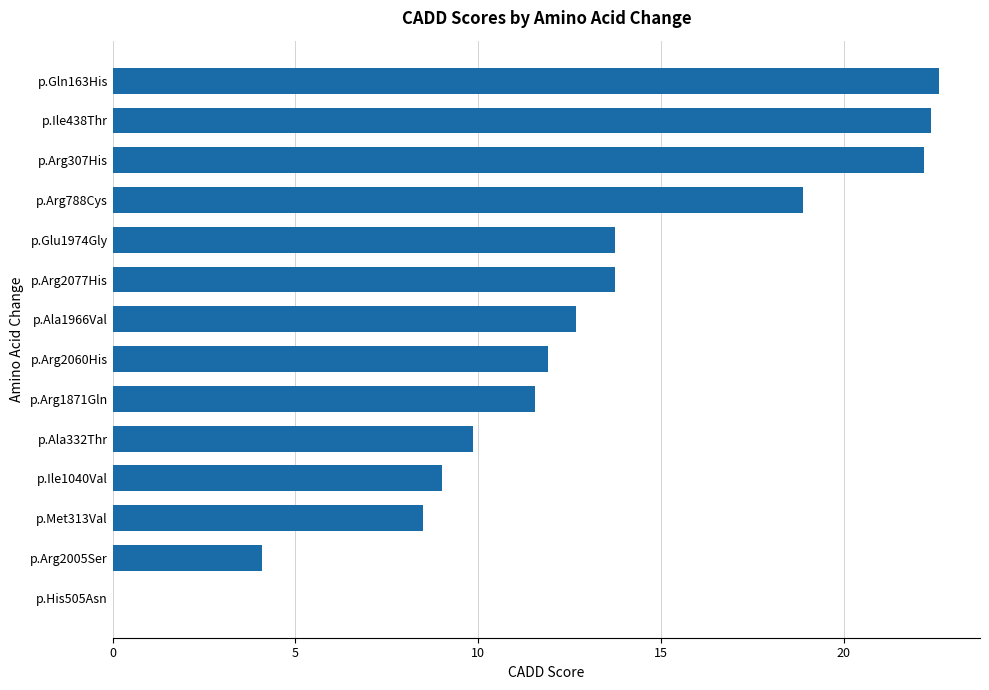

Between p.Glu1974Gly and p.Ile438Thr, which is larger?

p.Ile438Thr